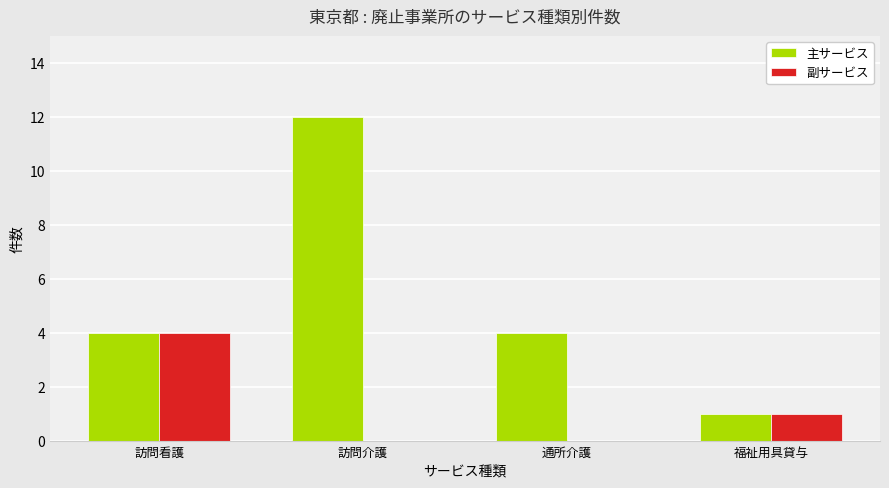

Between 訪問介護 and 福祉用具貸与, which series saw the biggest shift?

主サービス